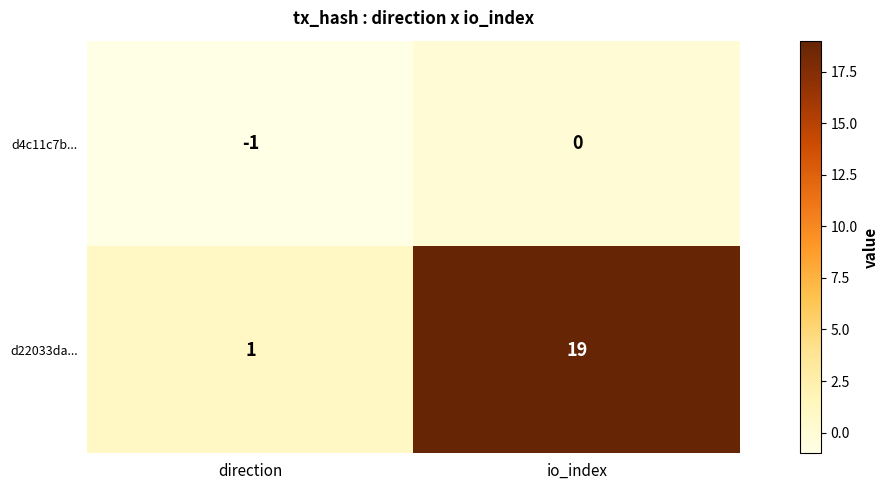

Between direction and io_index, which series saw the biggest shift?

d22033da...